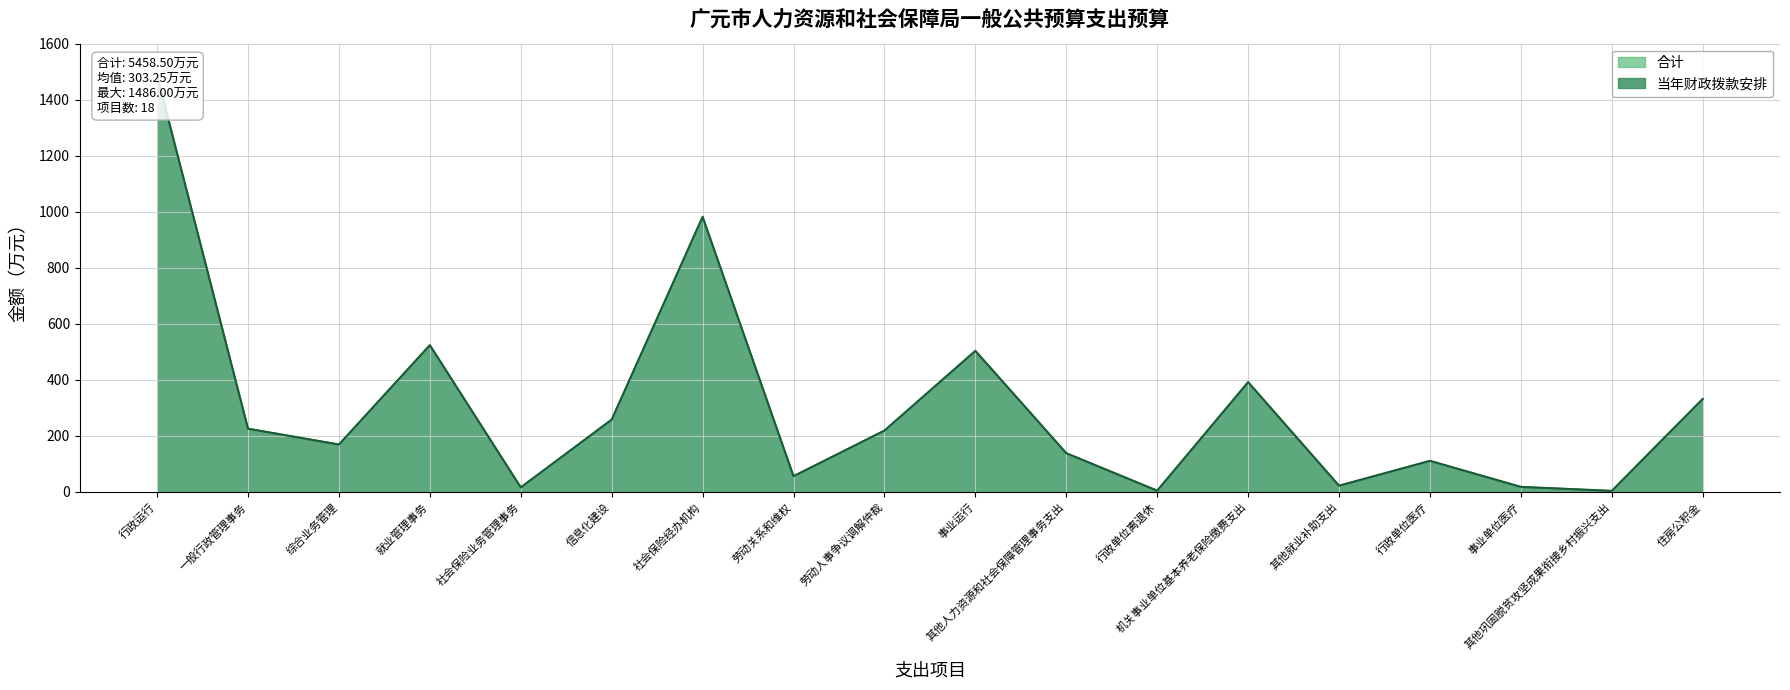

What are all the series names shown in the legend?

合计, 当年财政拨款安排